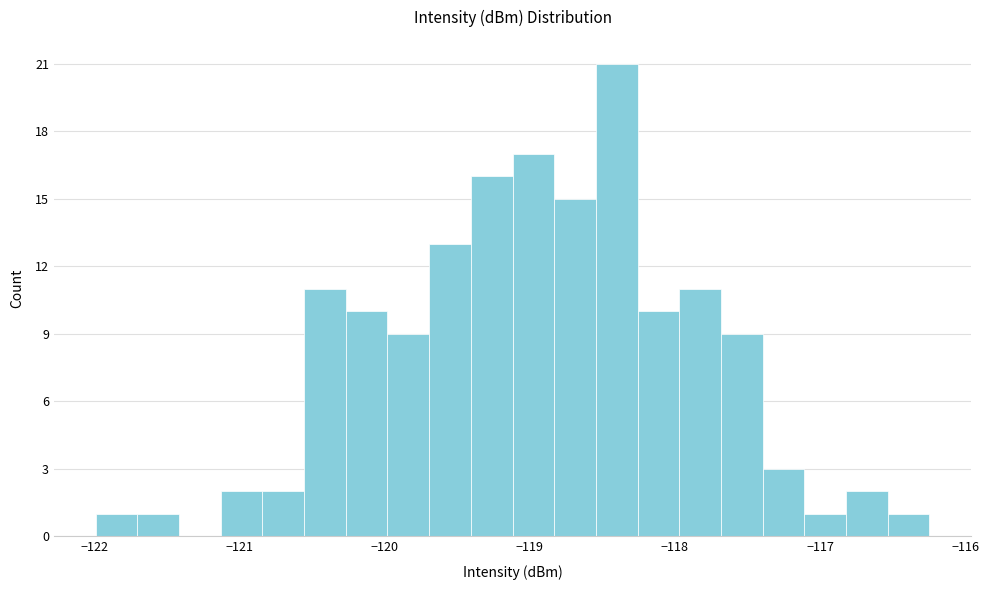

Read against the x-axis, roughly where is the centre of the tallest bar?

-118.4